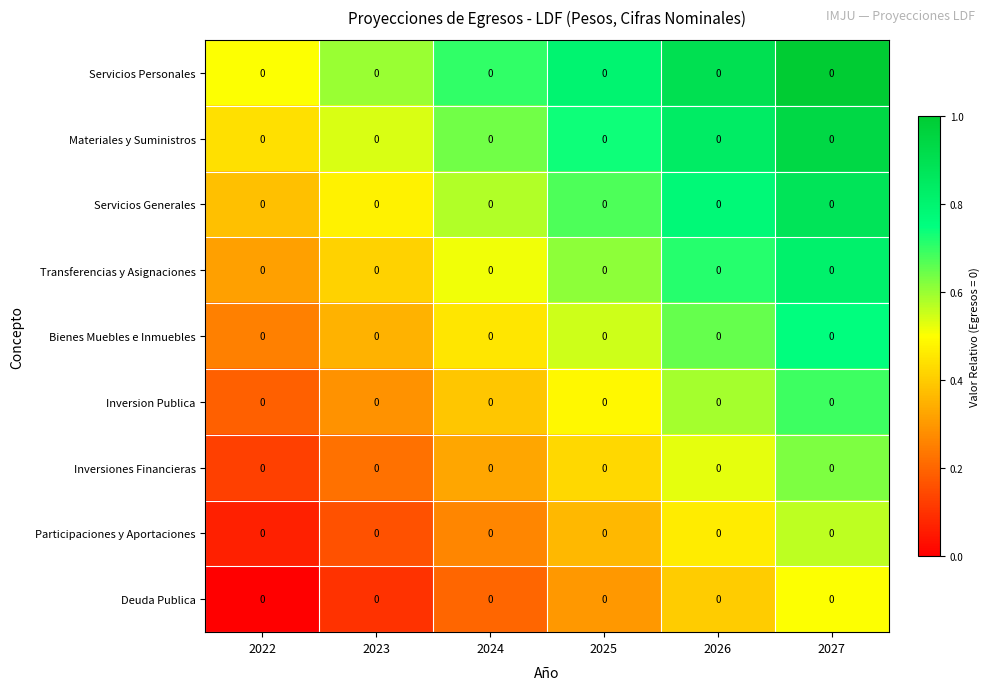

What is the minimum value for Inversiones Financieras?

0.1